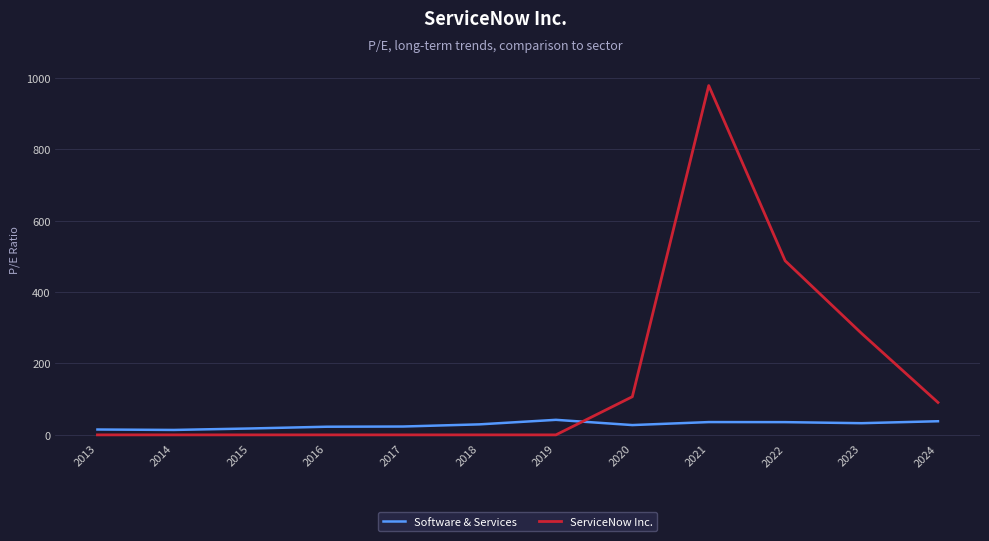

Count the number of categories in the chart.

12